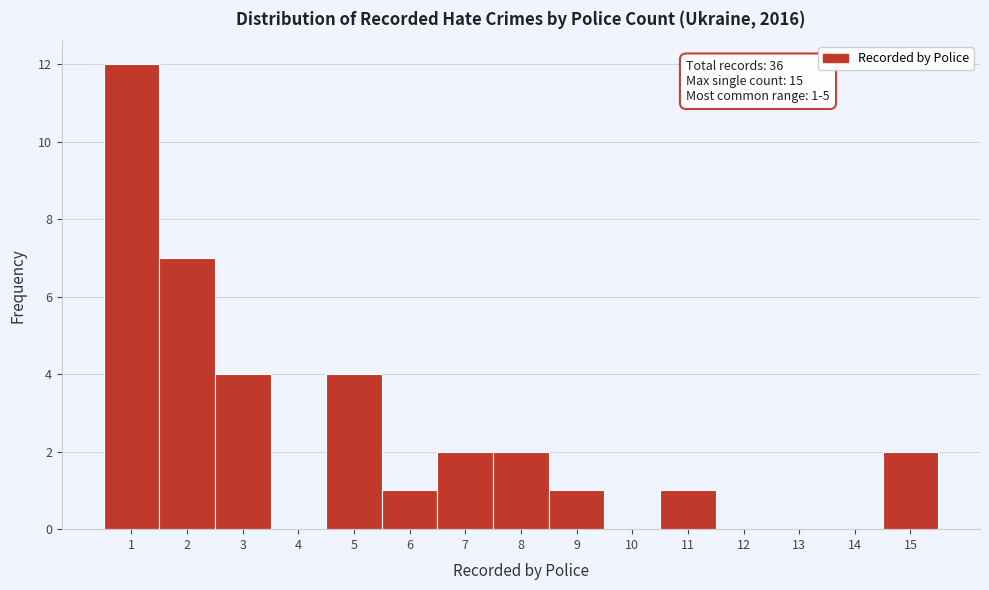

Over which range of the x-axis is the bar tallest?

0.5 to 1.5